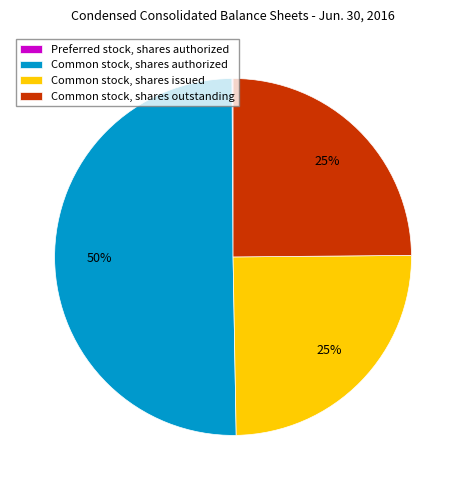

To the nearest percent, what percentage of the pie is Common stock, shares authorized?

50%